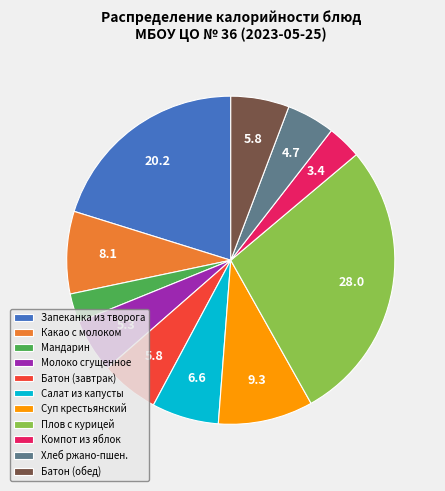

Between Плов с курицей and Салат из капусты, which is larger?

Плов с курицей